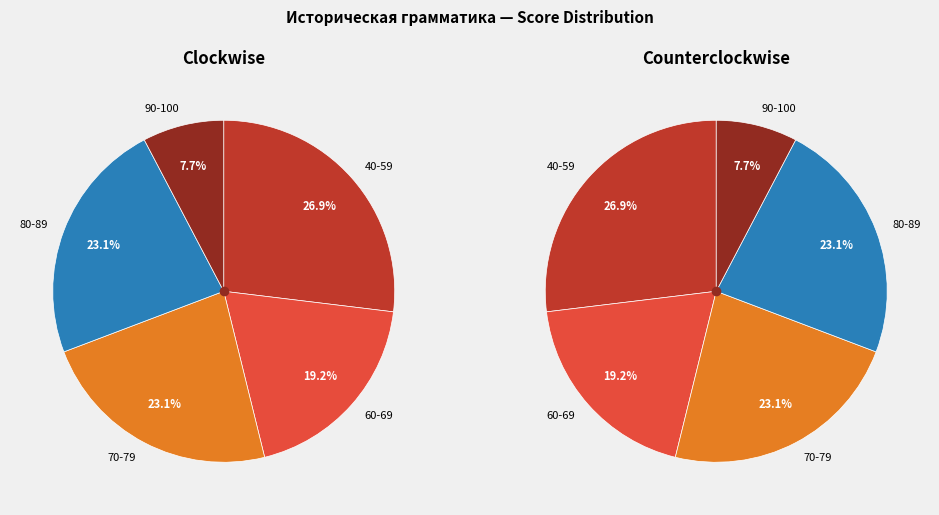

Is it true that 211589 is 4% of the pie?

True